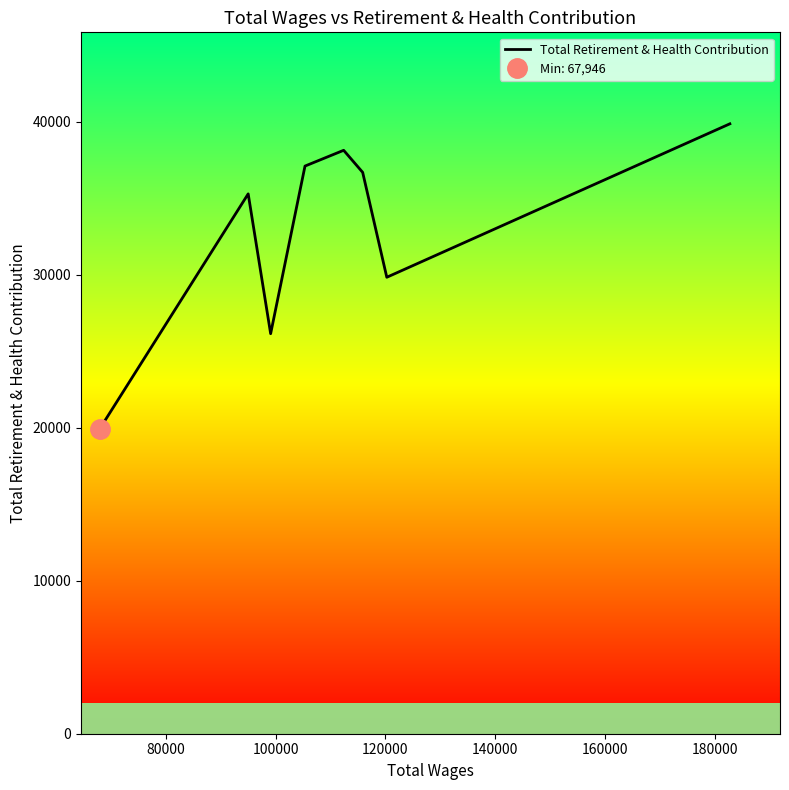

Reading left to right, transcribe all the data shown in this chart.

19926	35296	26153	37113	38144	36701	29843	39875